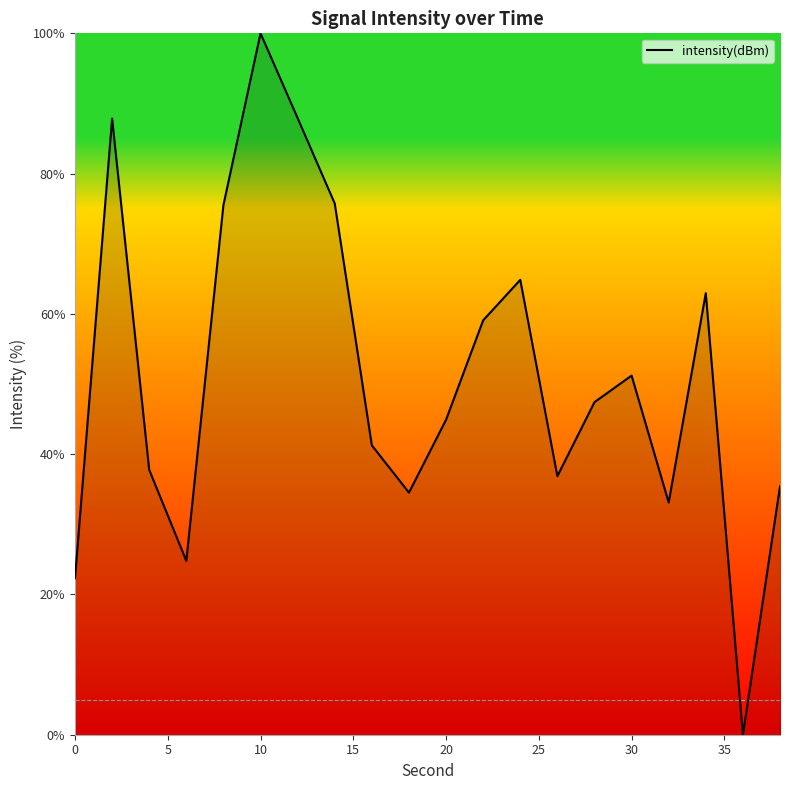

What is the difference between the maximum and minimum values?

100.0